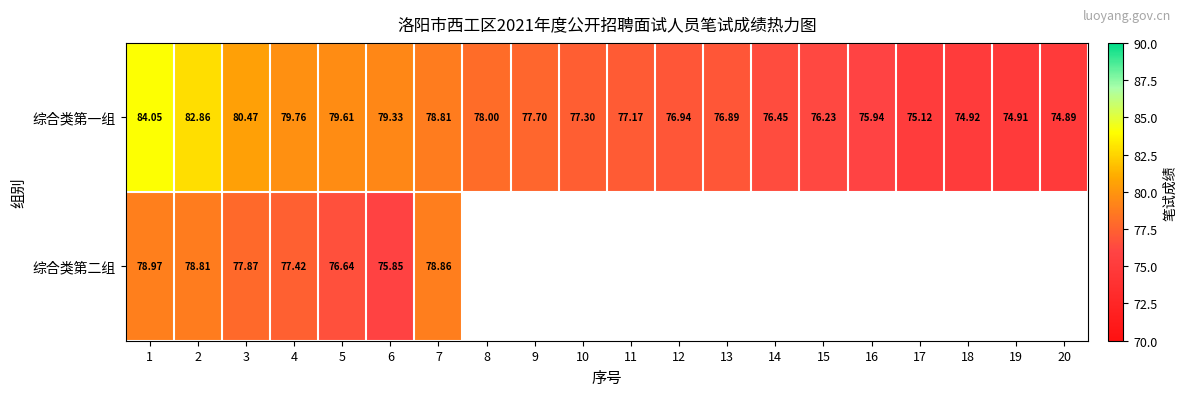

Is it true that 综合类第二组 equals 134.2 at 3?

False